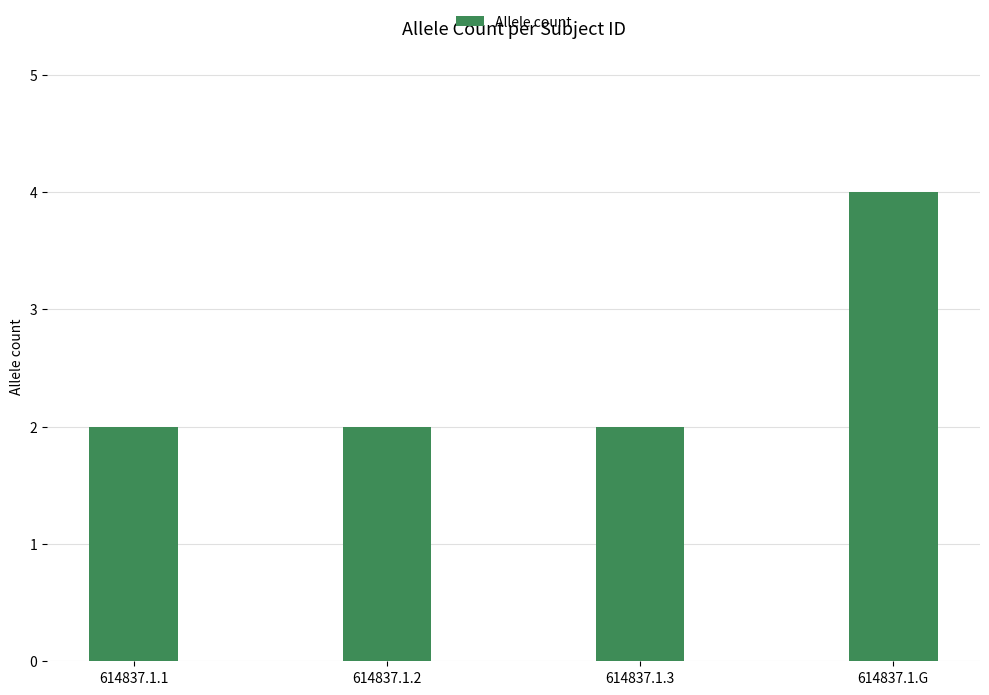

True or false: the data shows 1 at 614837.1.1.

False